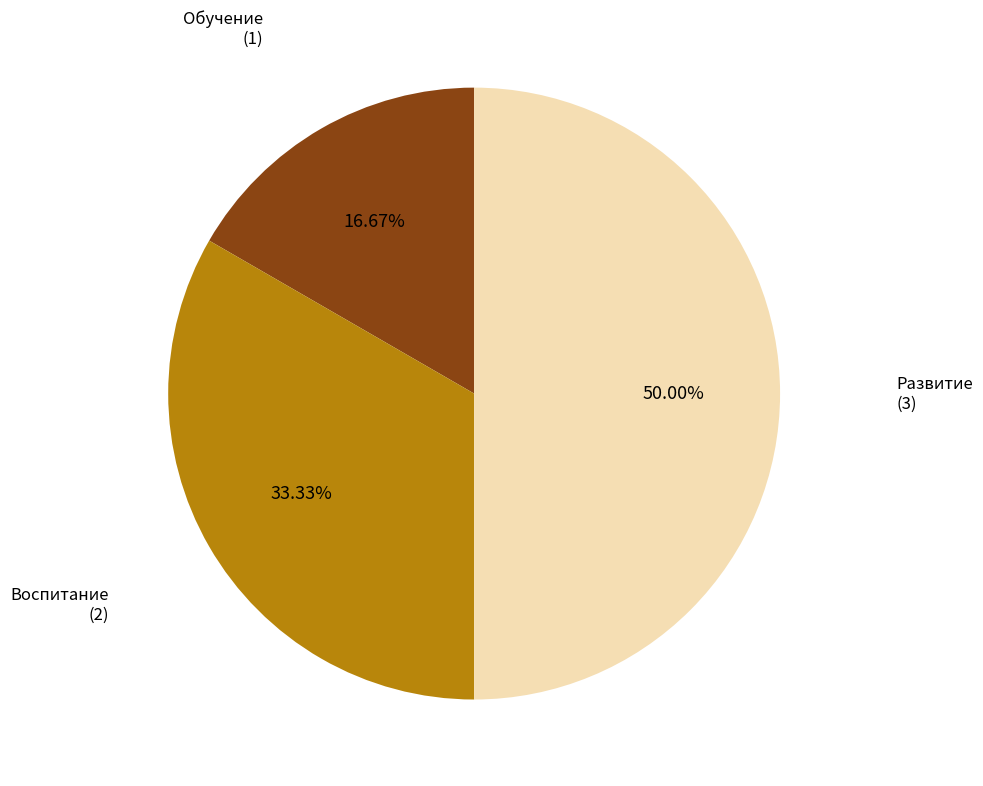

How many slices are in this pie chart?

3